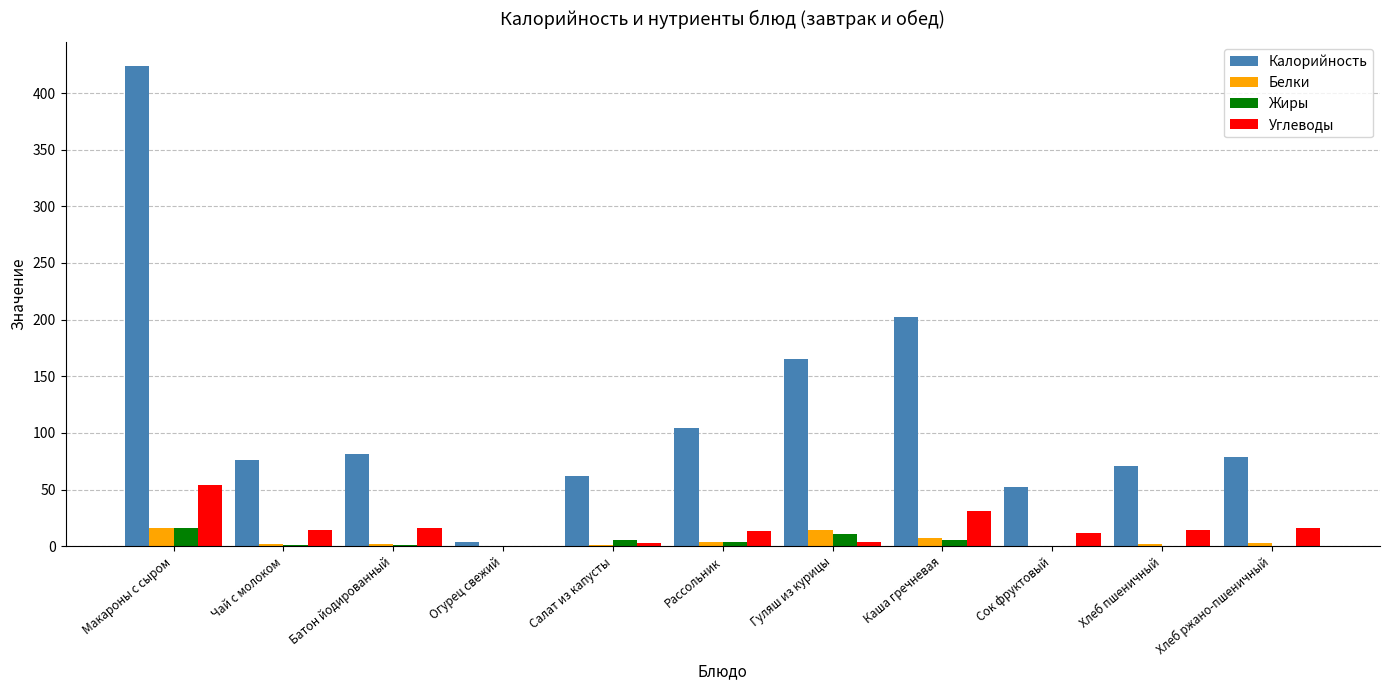

What value does the Углеводы series have at Батон йодированный, to the nearest 10?

20